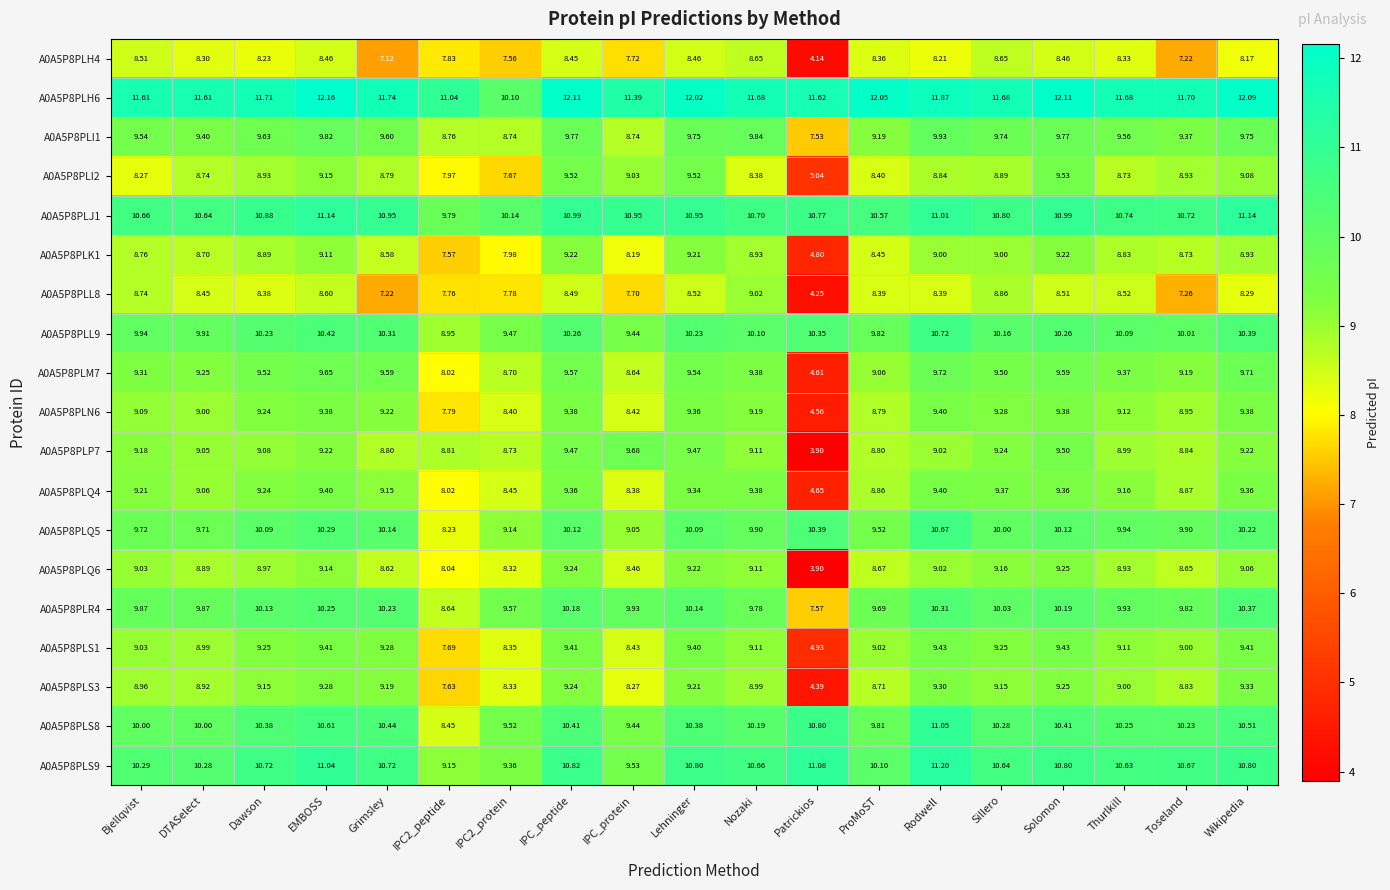

How many series are shown in this chart?

19